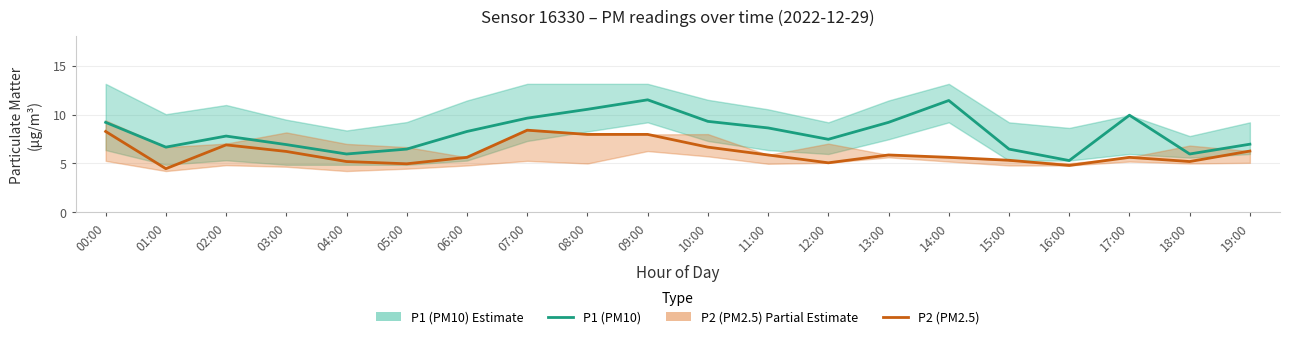

At which category does P2 (PM2.5) reach its first local valley?

01:00